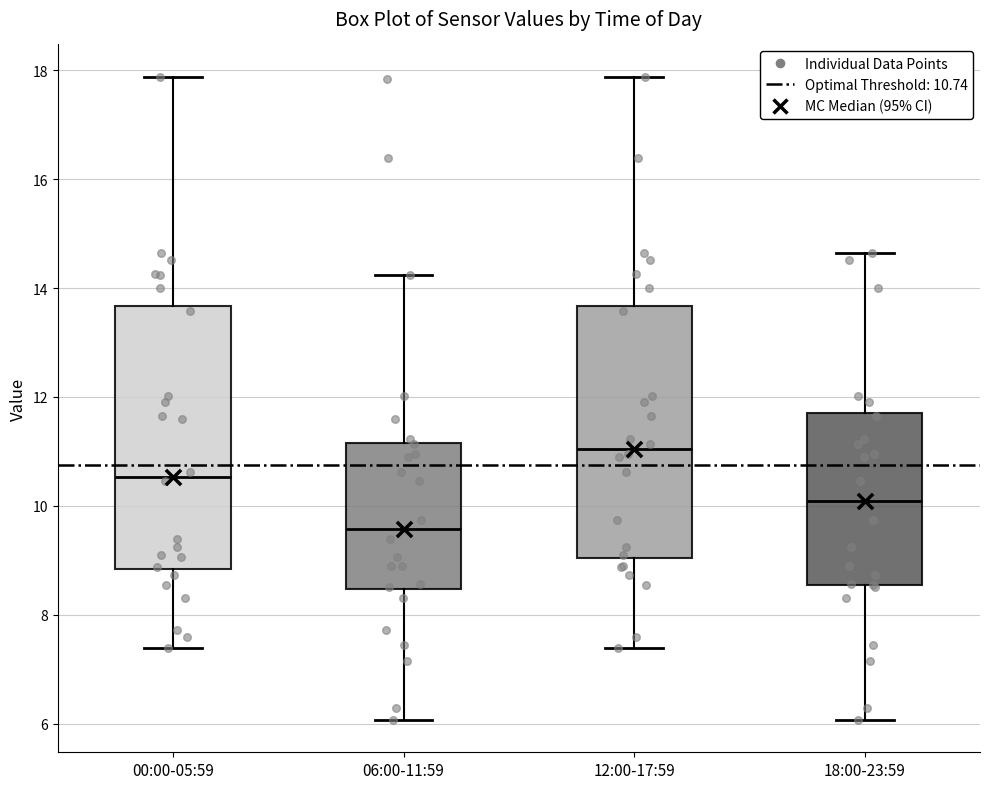

Which box is the tallest, from its lower edge to its upper edge?

00:00-05:59